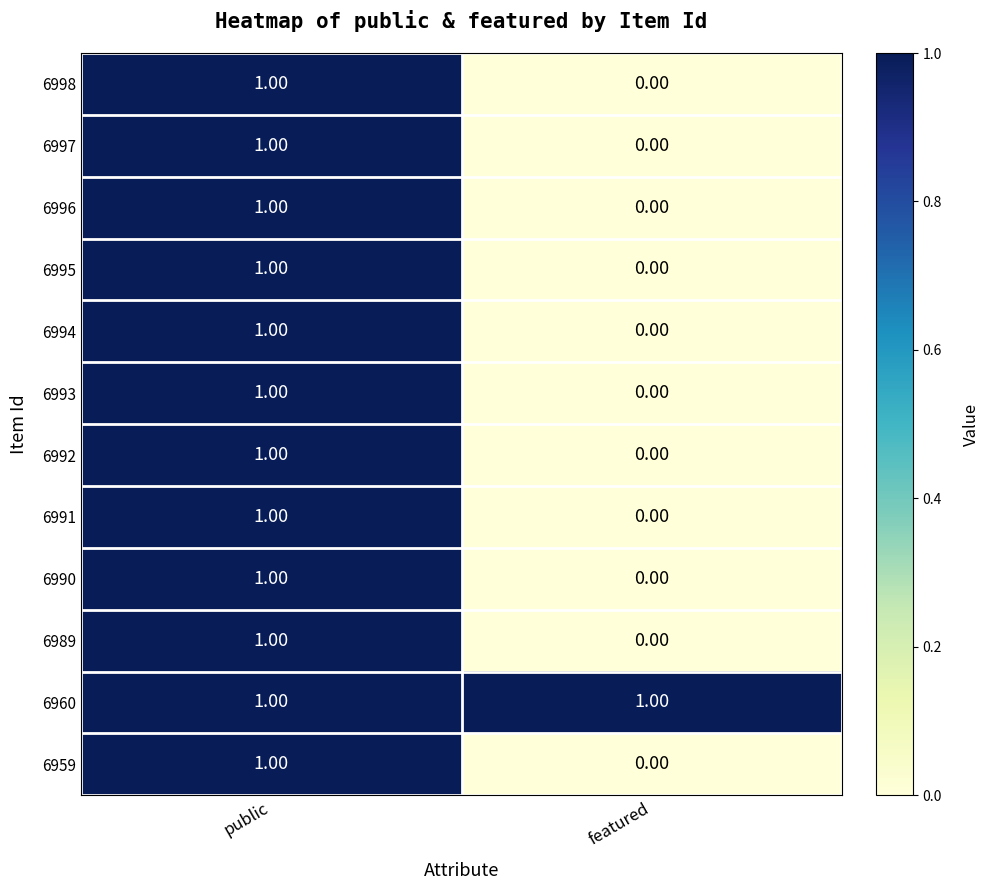

At which label is 6995 closest to 0?

featured